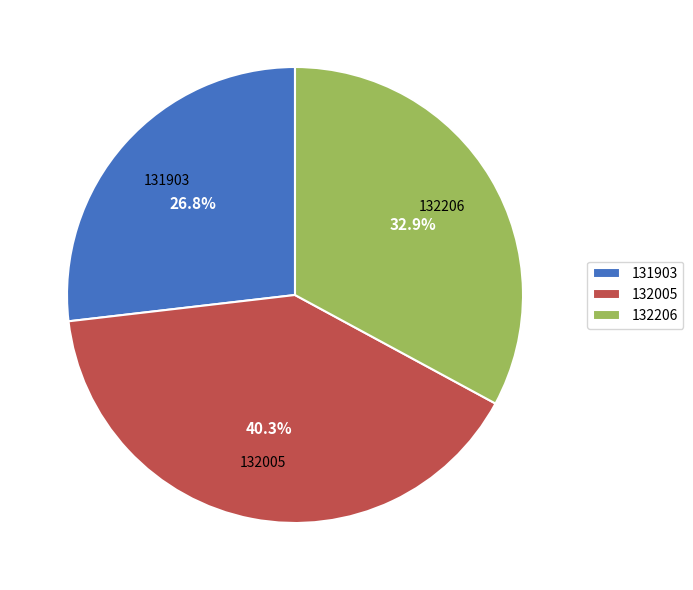

To the nearest percent, what is the combined percentage of 131903 and 132005?

67%